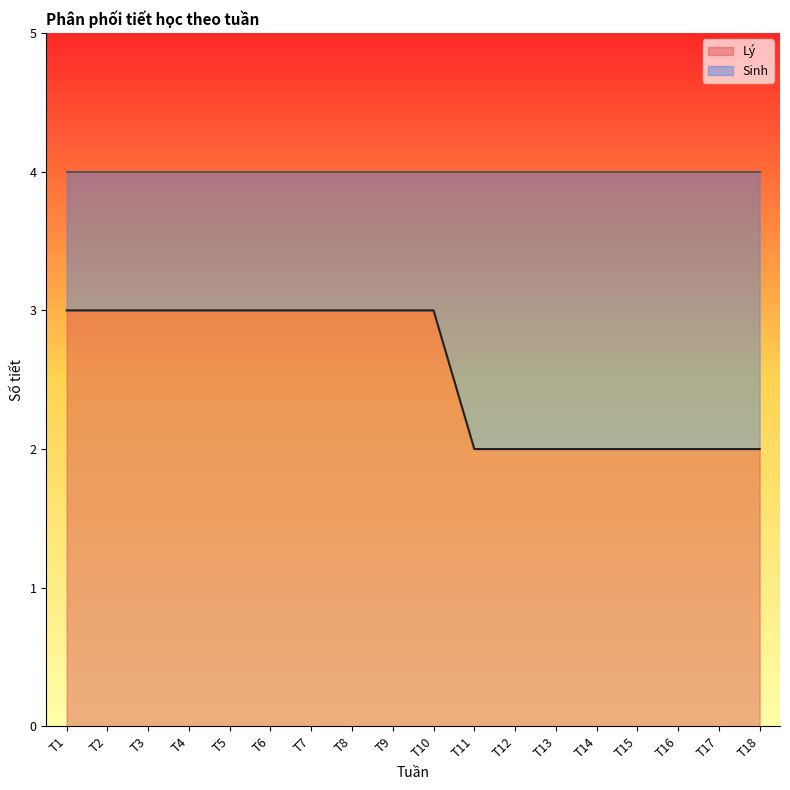

What is the minimum value shown in the chart?

2